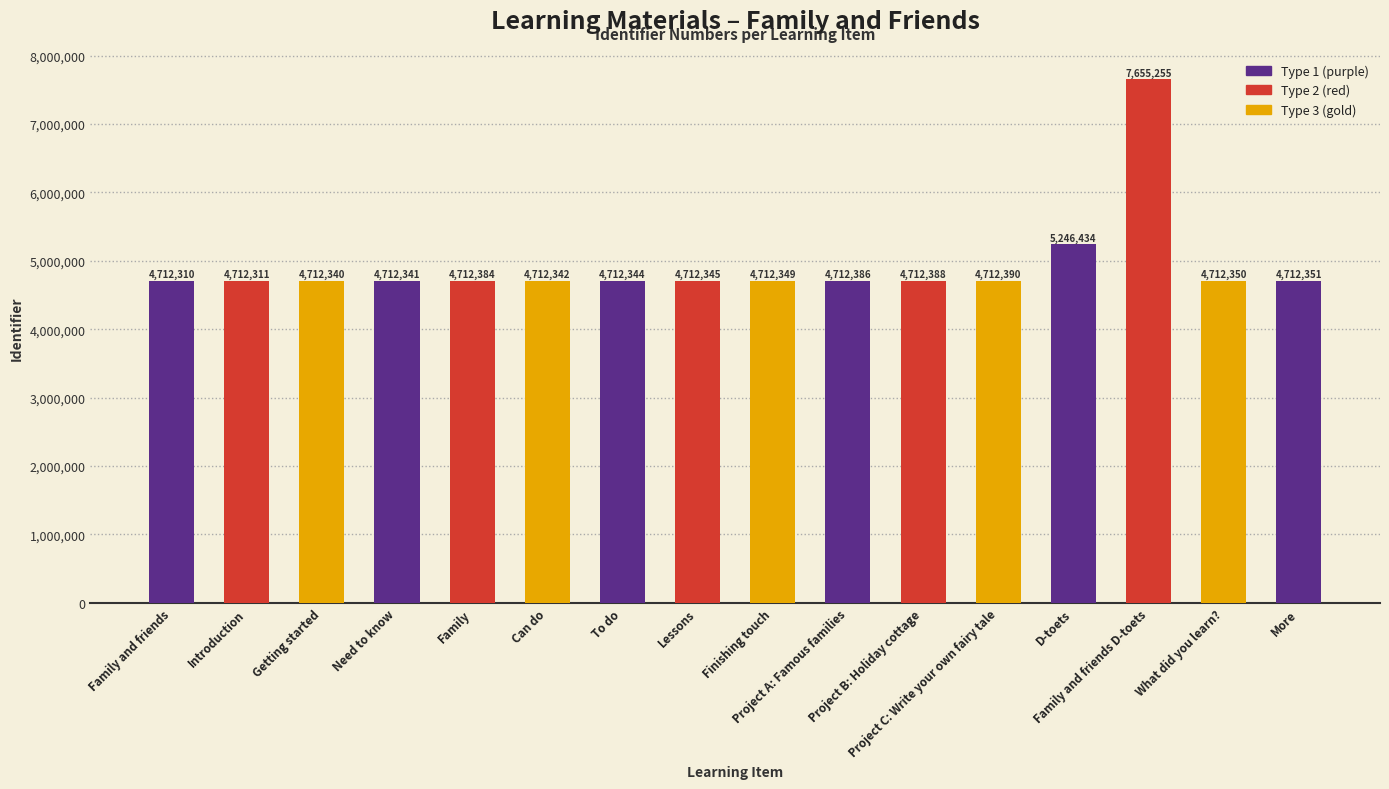

Between What did you learn? and Getting started, which is larger?

What did you learn?